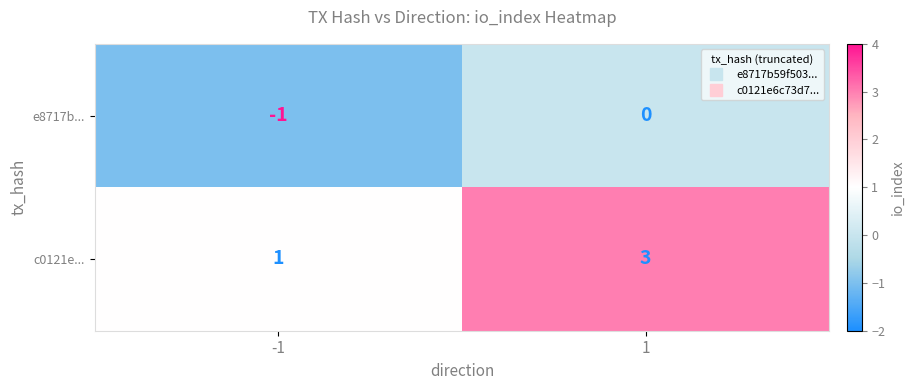

What is the total value across all series at 1?

3